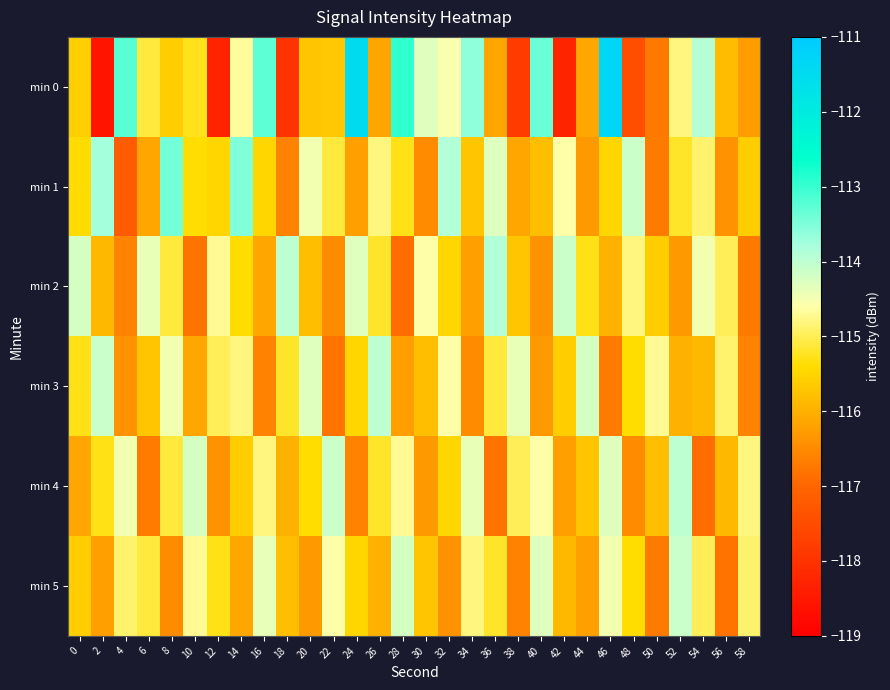

How many categories are shown in the chart?

30